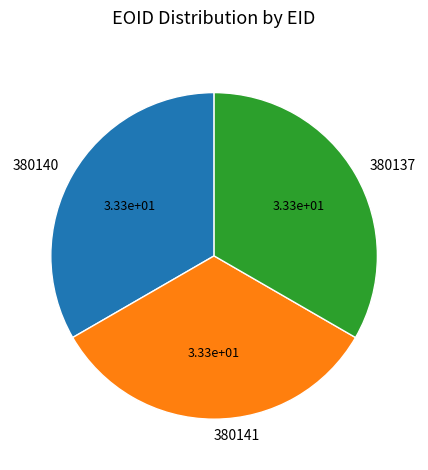

The 380140 slice represents 21% of the pie. True or false?

False